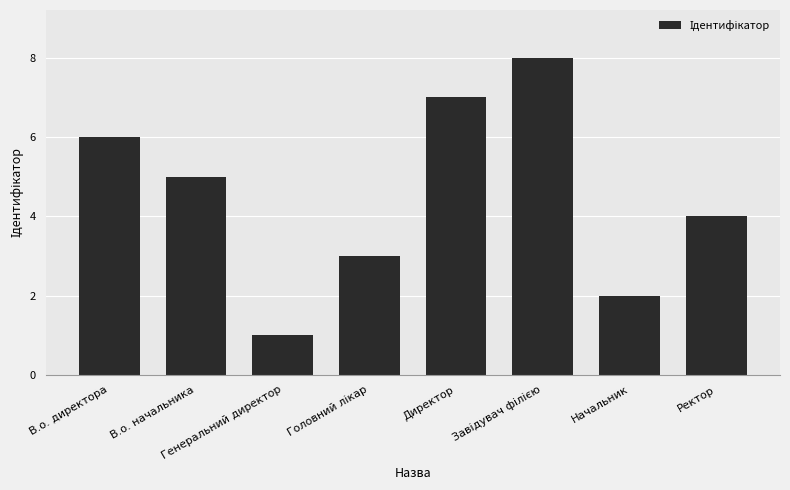

What is the change in value from В.о. начальника to Начальник?

-3